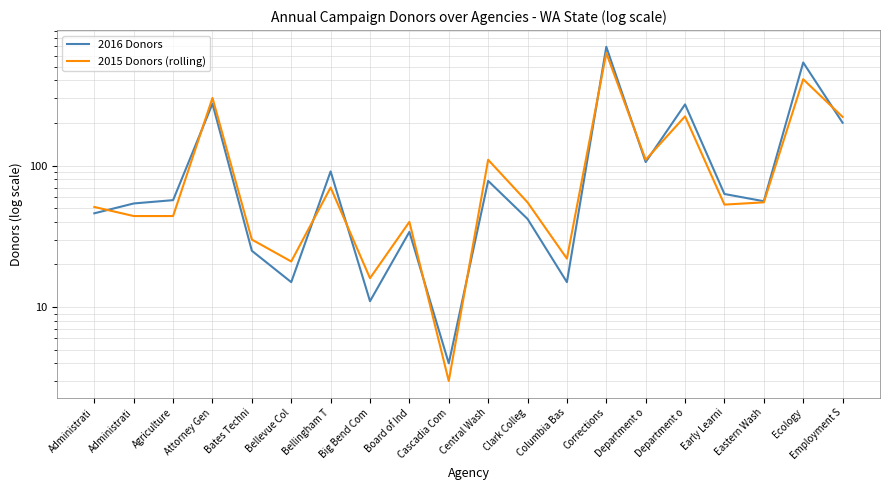

Reading left to right, list all the values displayed in this chart.

2016 Donors: 46	54	57	274	25	15	91	11	34	4	78	42	15	692	106	271	63	56	536	201
2015 Donors (rolling): 51	44	44	301	30	21	70	16	40	3	110	55	22	626	110	223	53	55	408	221